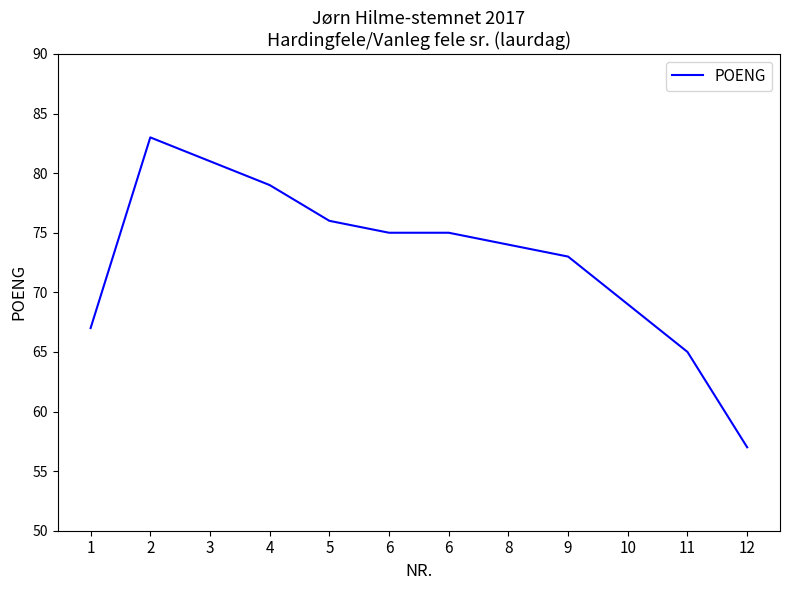

True or false: the data shows 36 at 4.

False